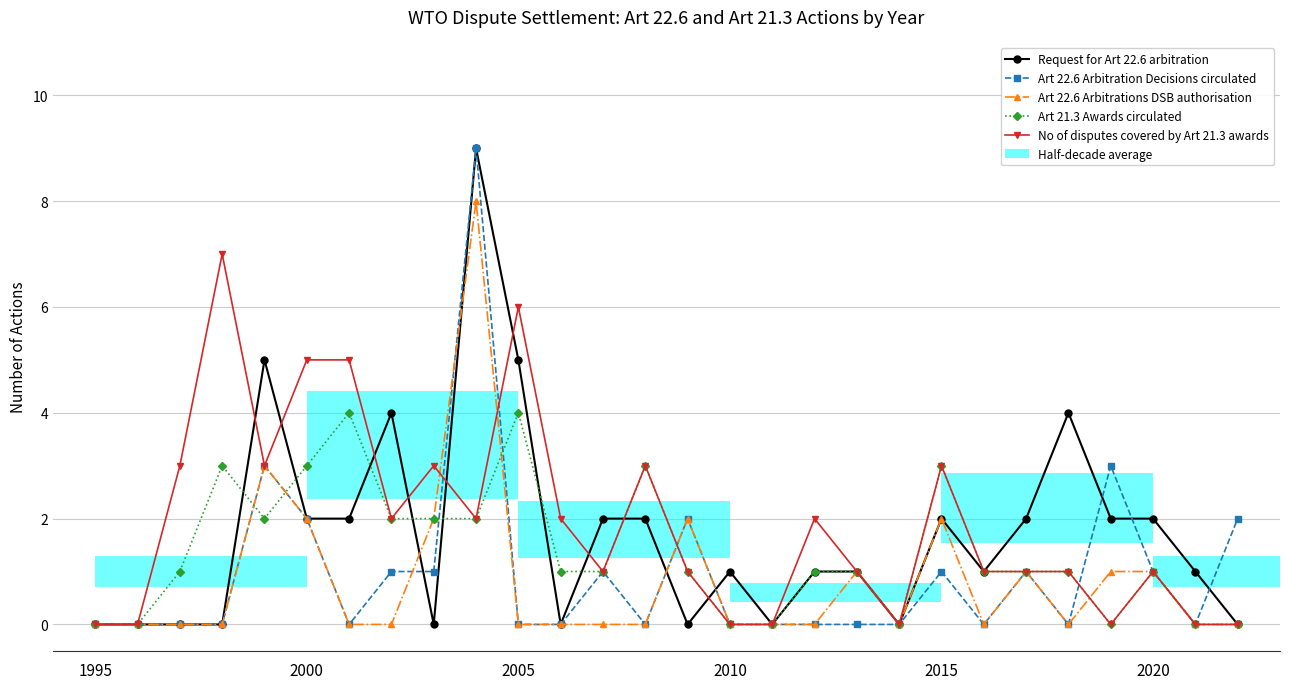

True or false: Art 22.6 Arbitration Decisions circulated has a value of 0 at 1995.

True